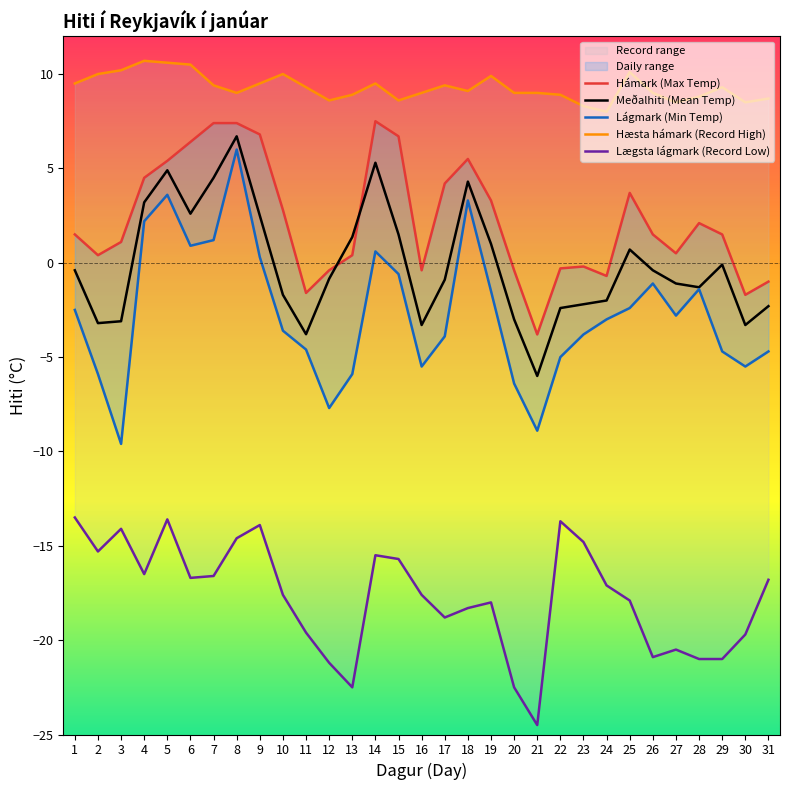

How many data points does each series have?

31